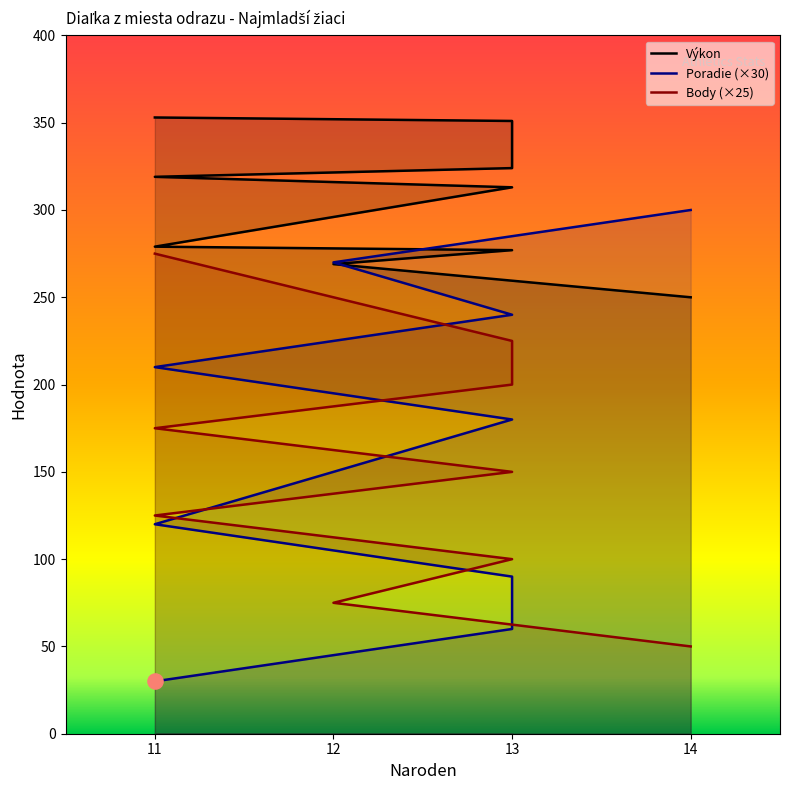

Which series reaches the minimum Y coordinate?

Poradie (×30)